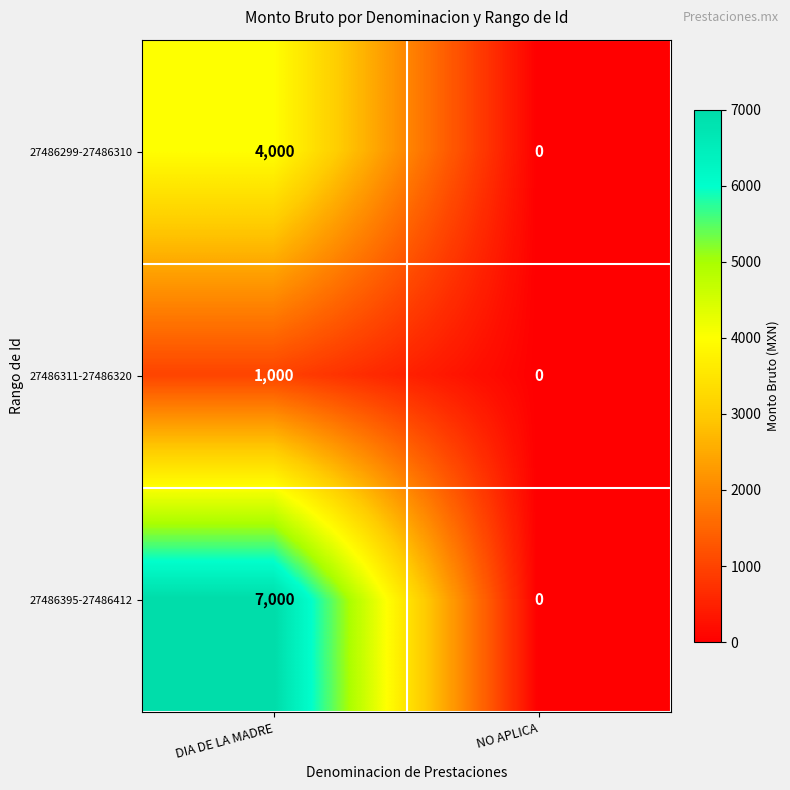

The 27486395-27486412 series shows 0 at NO APLICA. True or false?

True